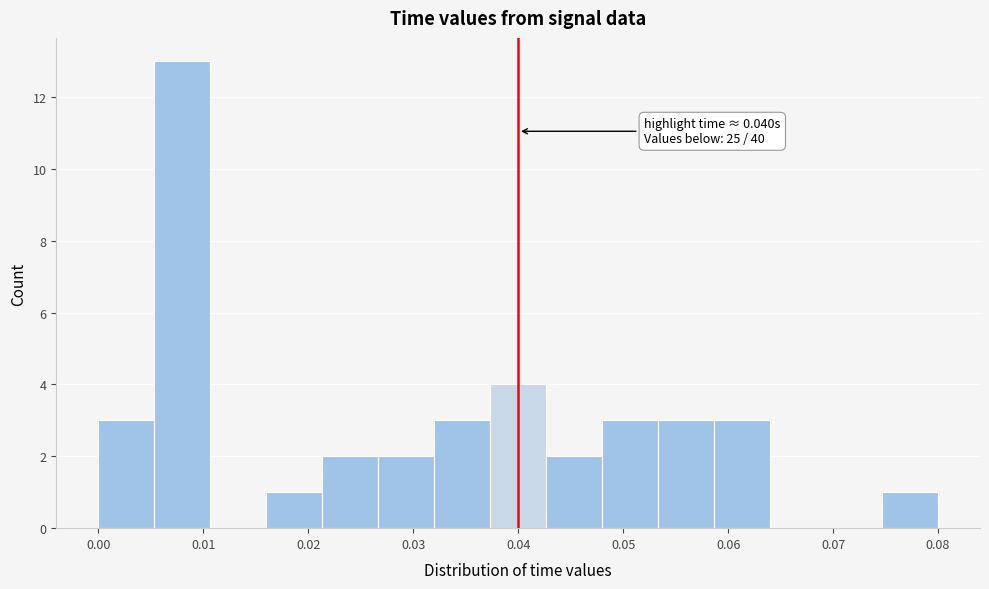

Which range on the x-axis has the tallest bar?

0.005 to 0.011